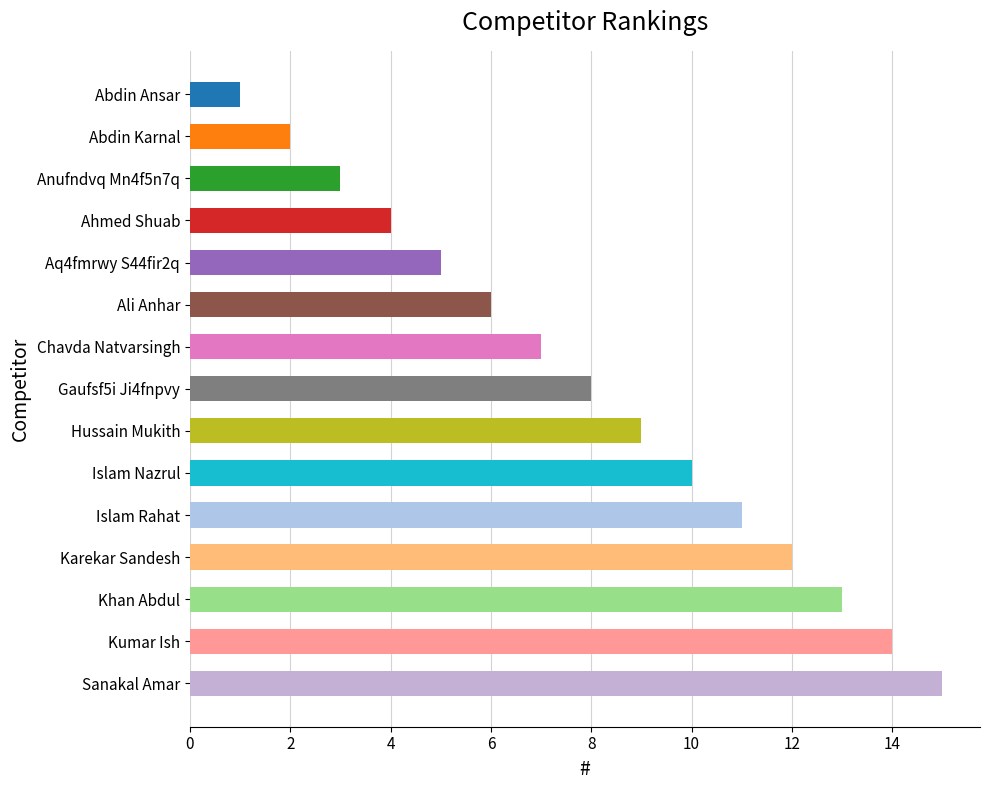

What is the difference between the second highest and minimum values?

13